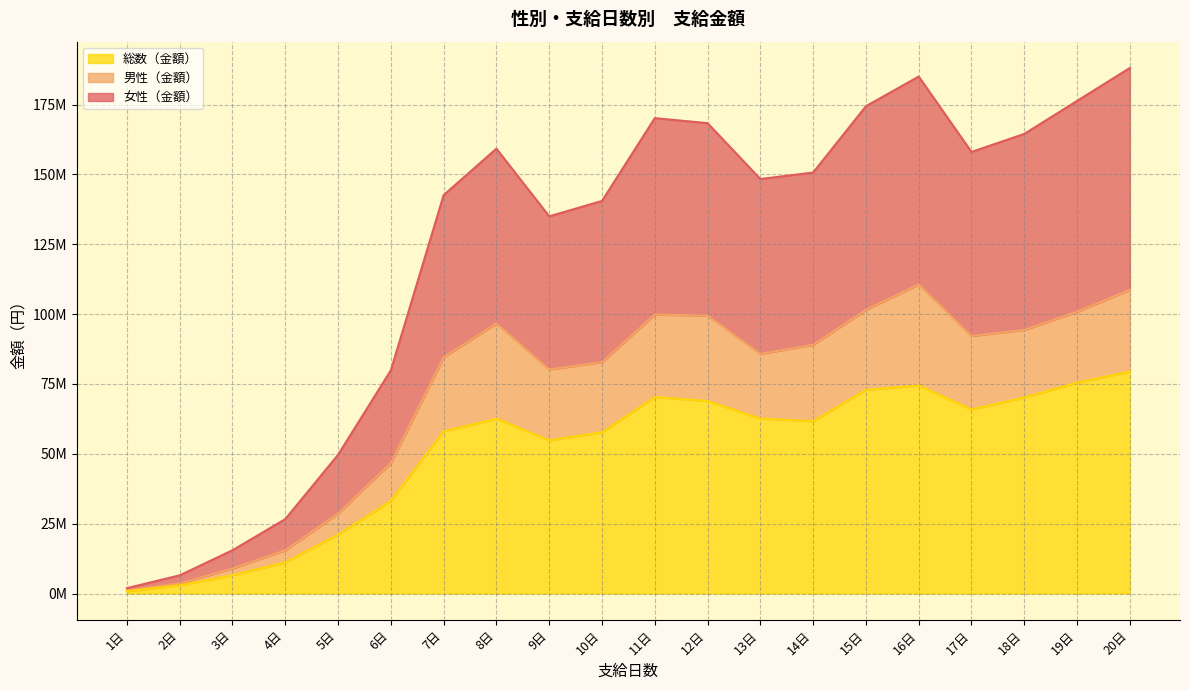

What is the sum of all 男性（金額） (線) values?

1431136494